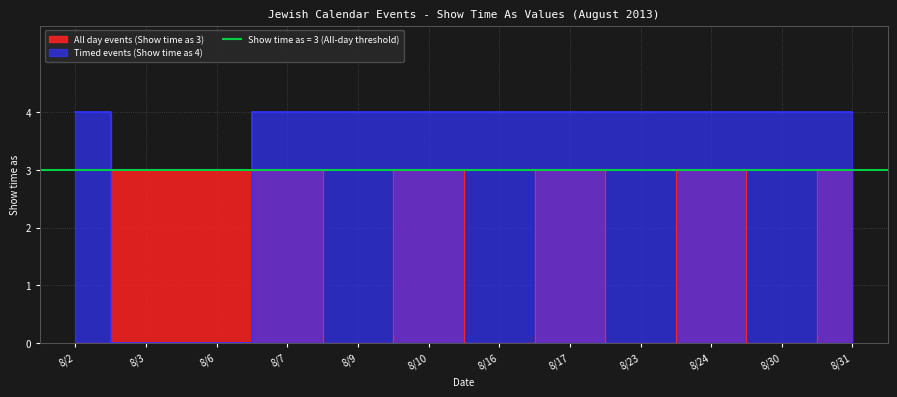

How many All day events (Show time as 3) values are between 0 and 3?

12